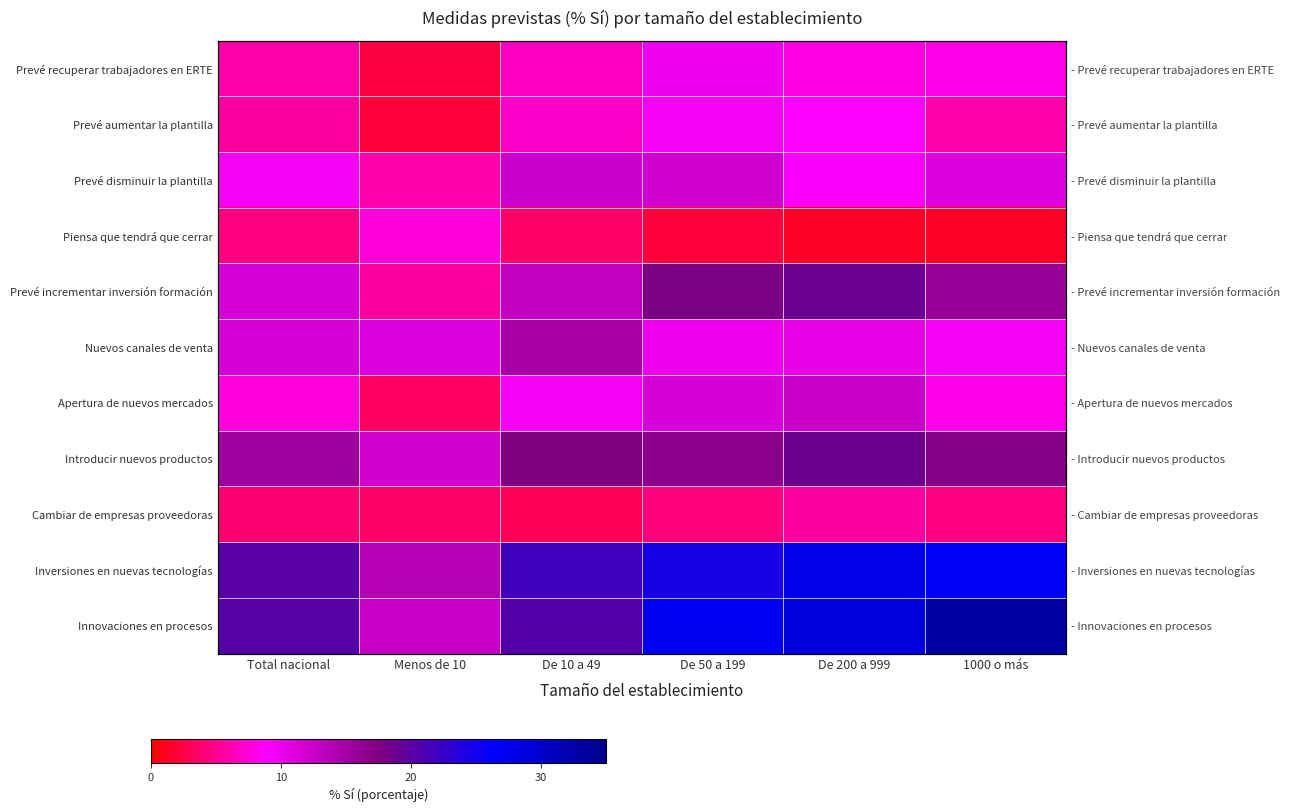

What is the sum of all Inversiones en nuevas tecnologías values?

134.9